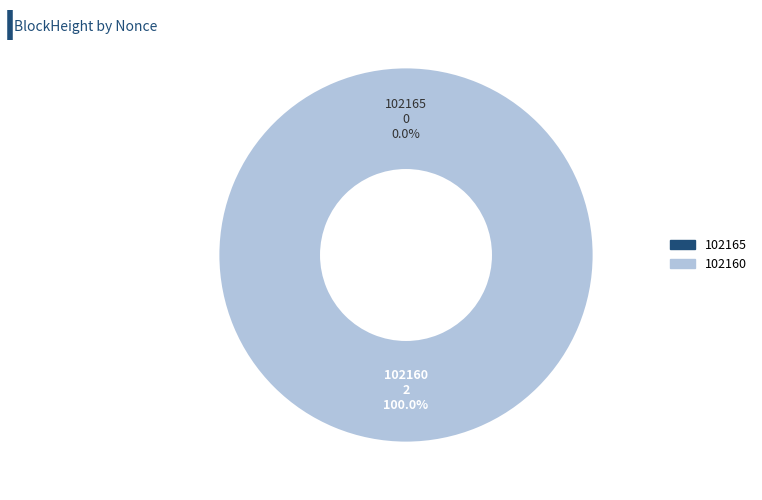

Which category has the biggest portion of the pie?

102160